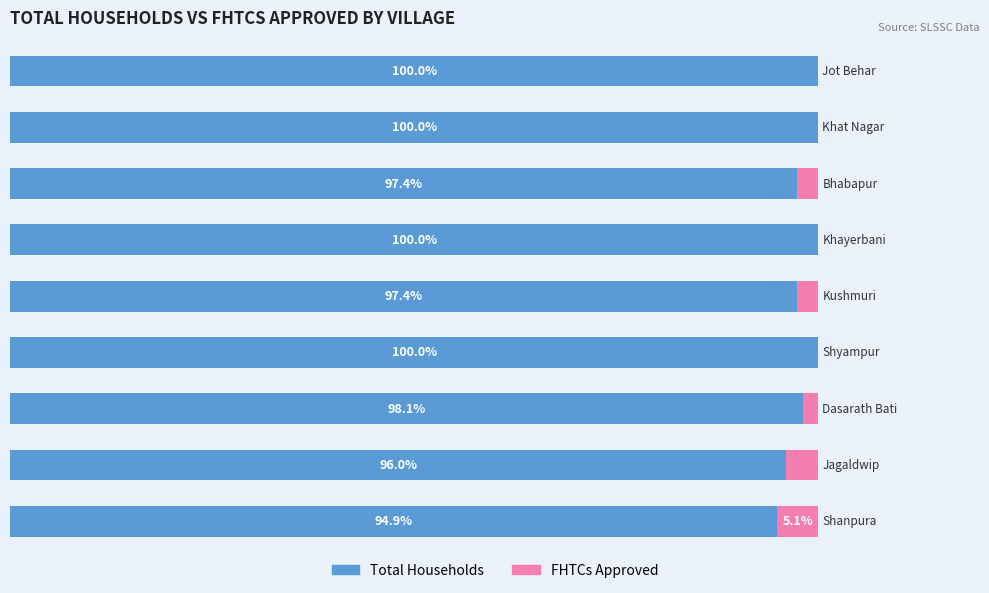

List the series in order of their peak value, lowest first.

FHTCs Approved, Total Households